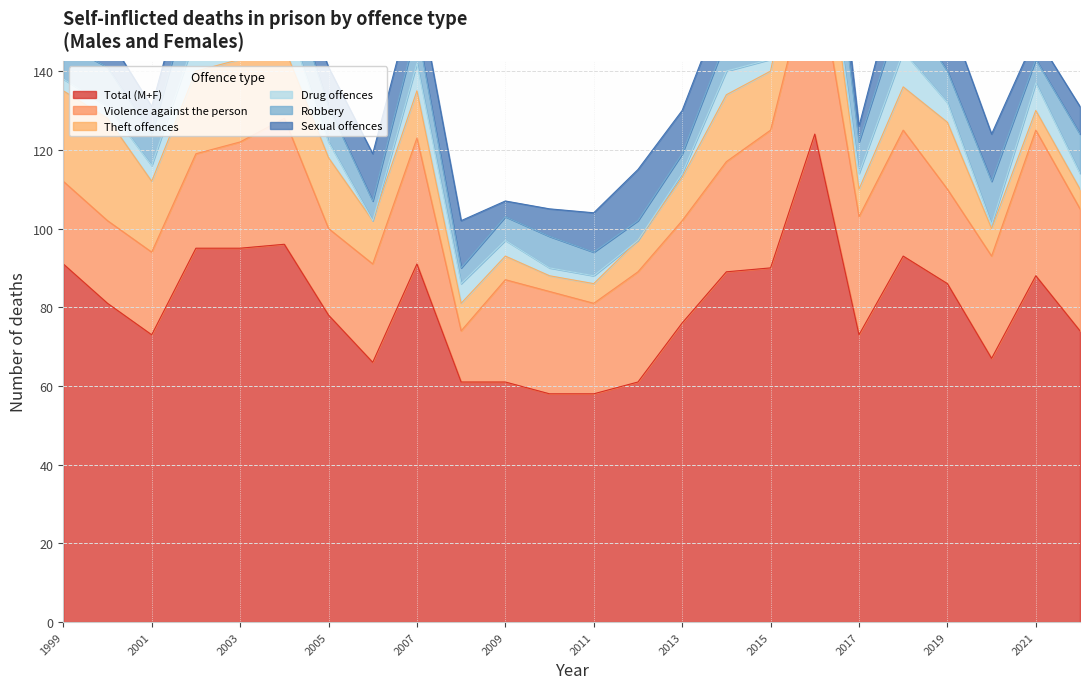

The Total (M+F) series shows 38 at 2005. True or false?

False